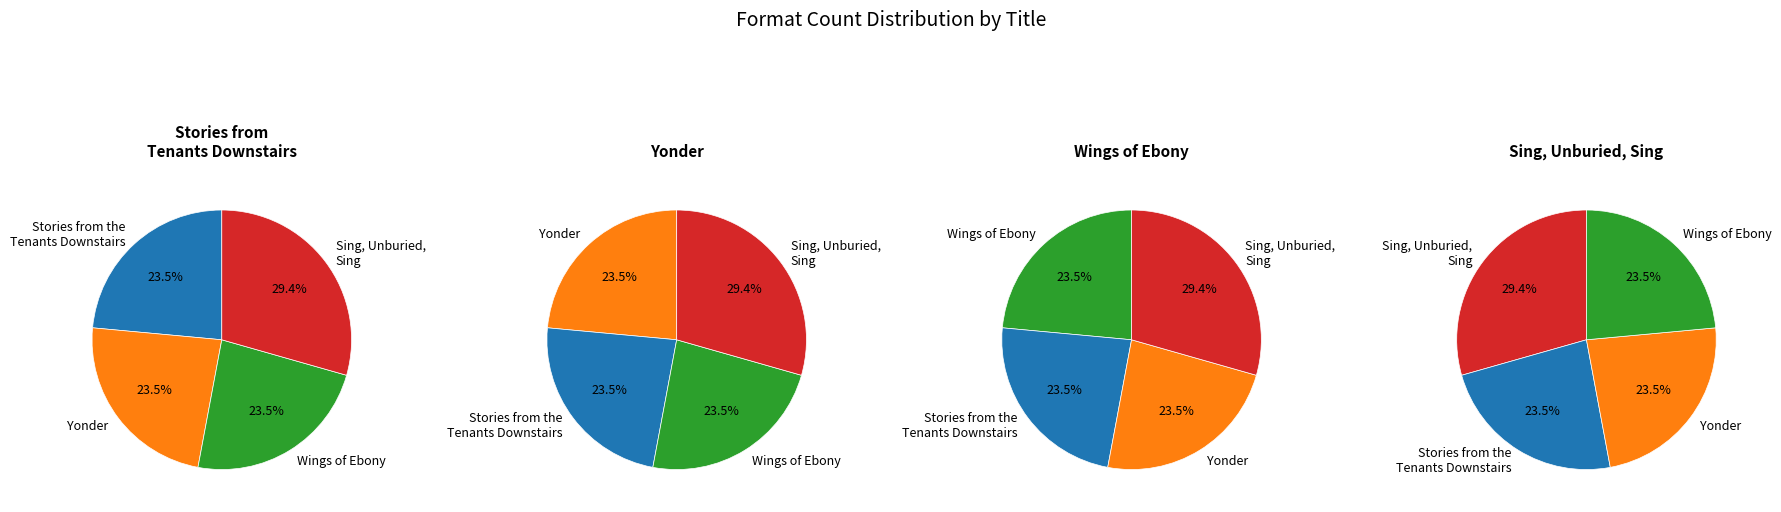

Is there a majority slice in this chart?

No